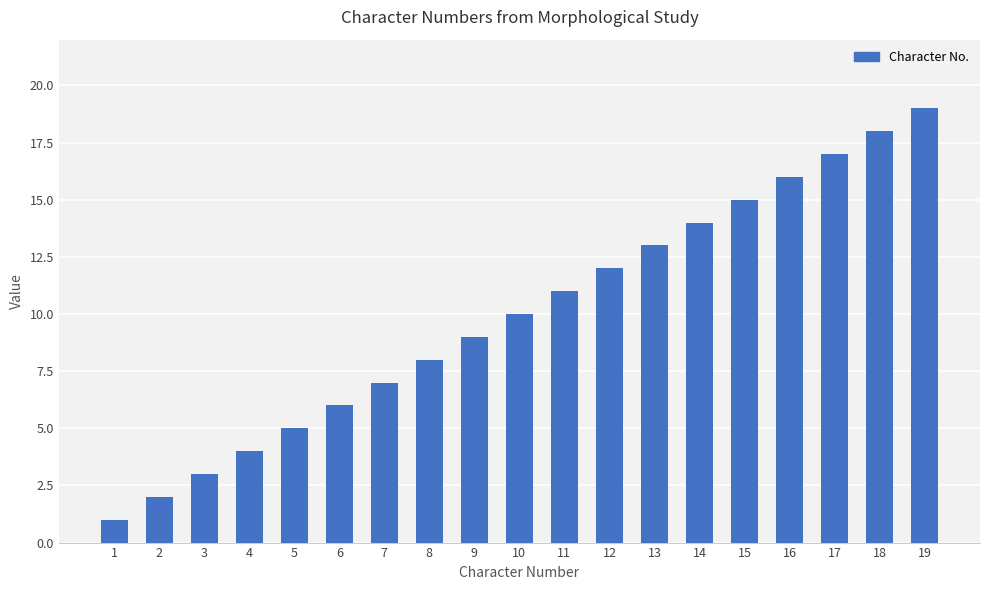

What is the difference between the maximum and second lowest values?

17